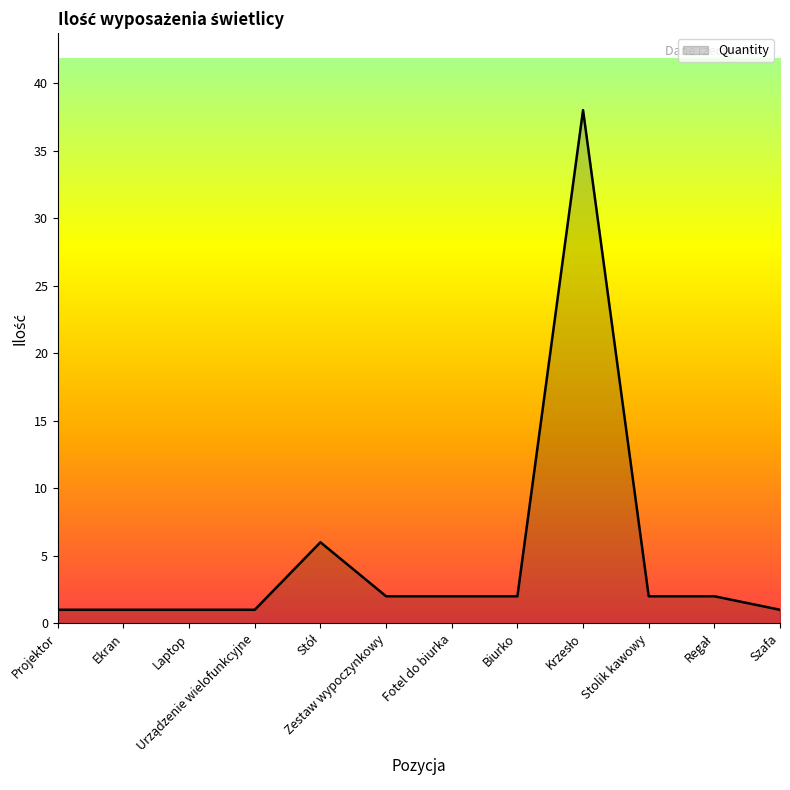

Is it true that the value at Stolik kawowy is 2?

True